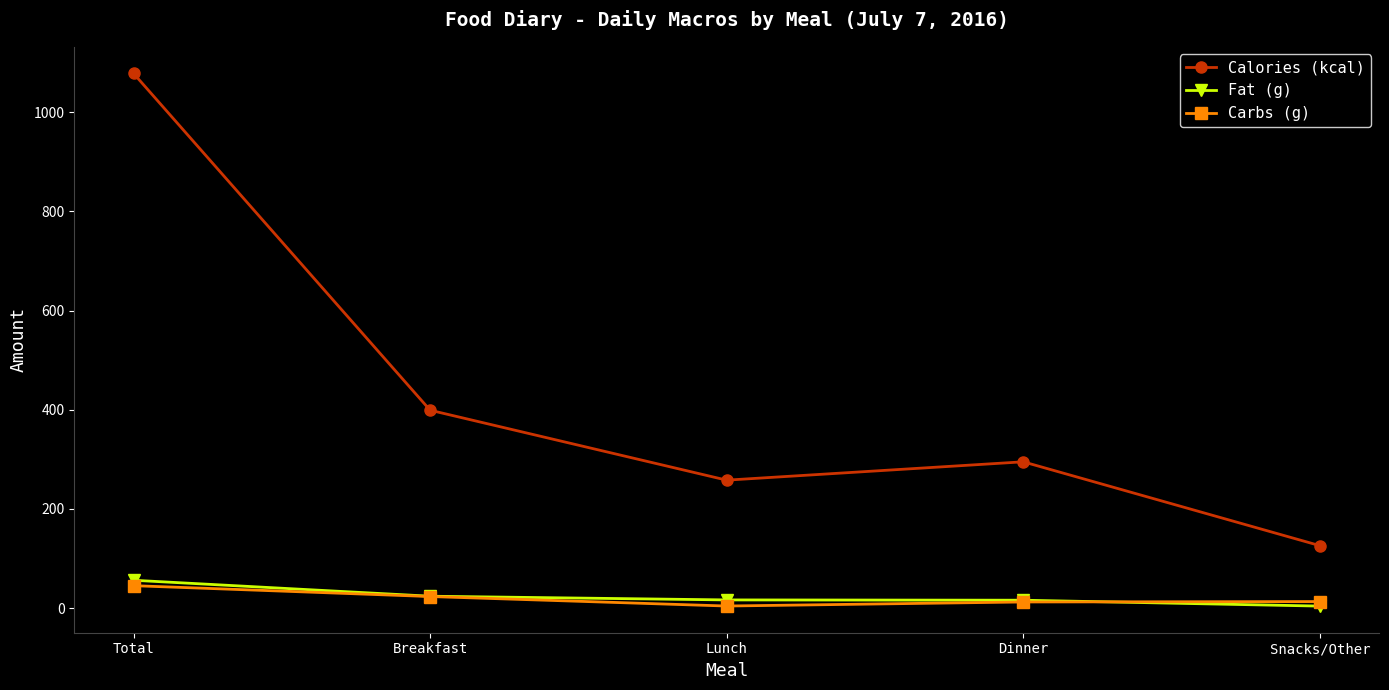

Where is the first local minimum for Calories (kcal)?

Lunch